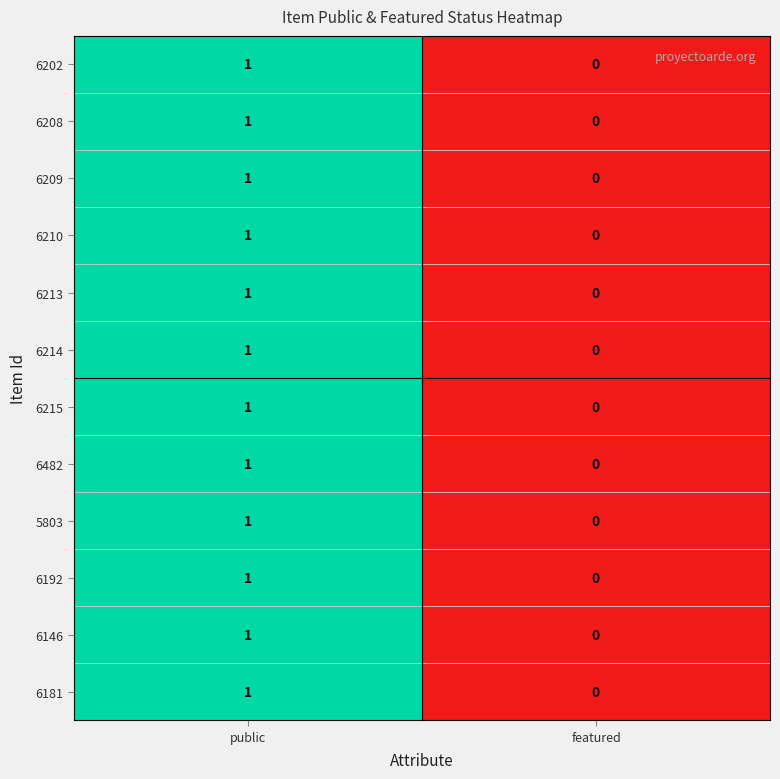

At which category is the sum across all series the highest?

public